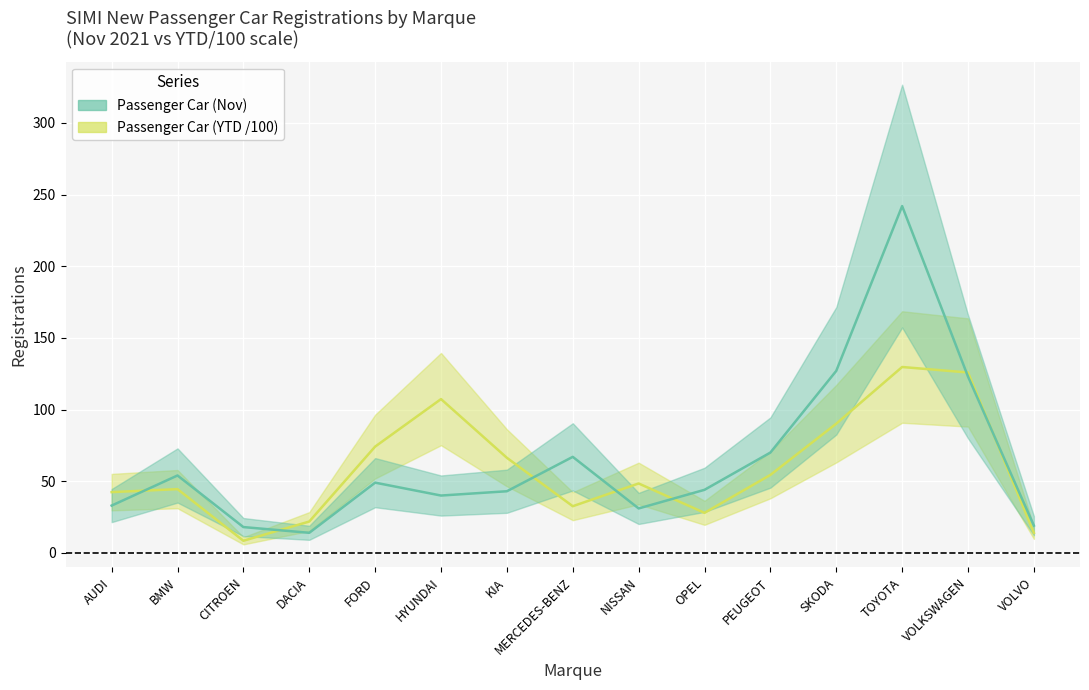

What is the difference between the highest and lowest values at VOLKSWAGEN?

2.9